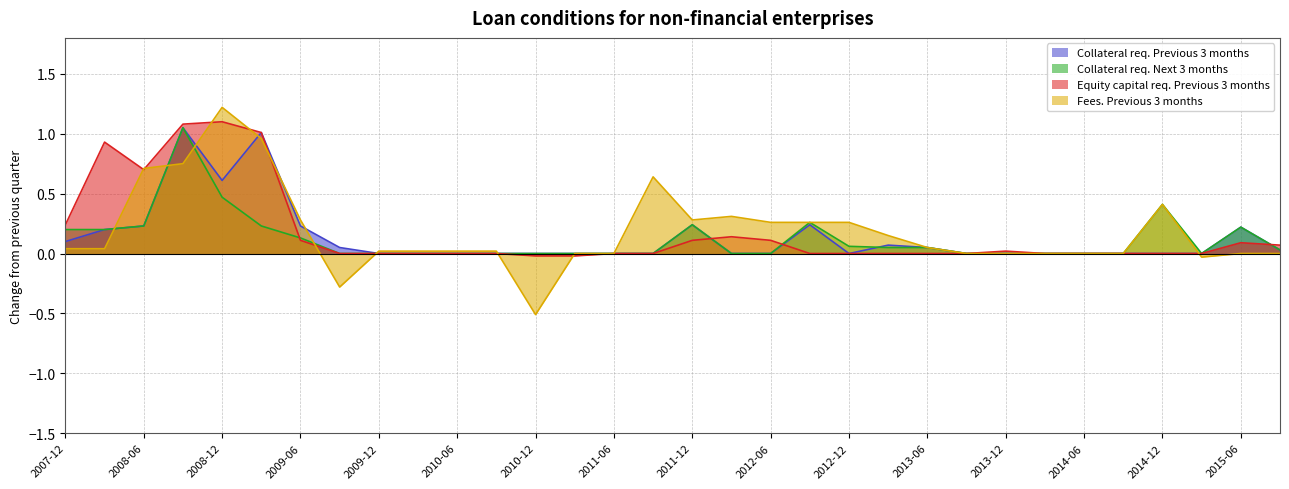

Which series has the largest range (max minus min)?

Fees. Previous 3 months